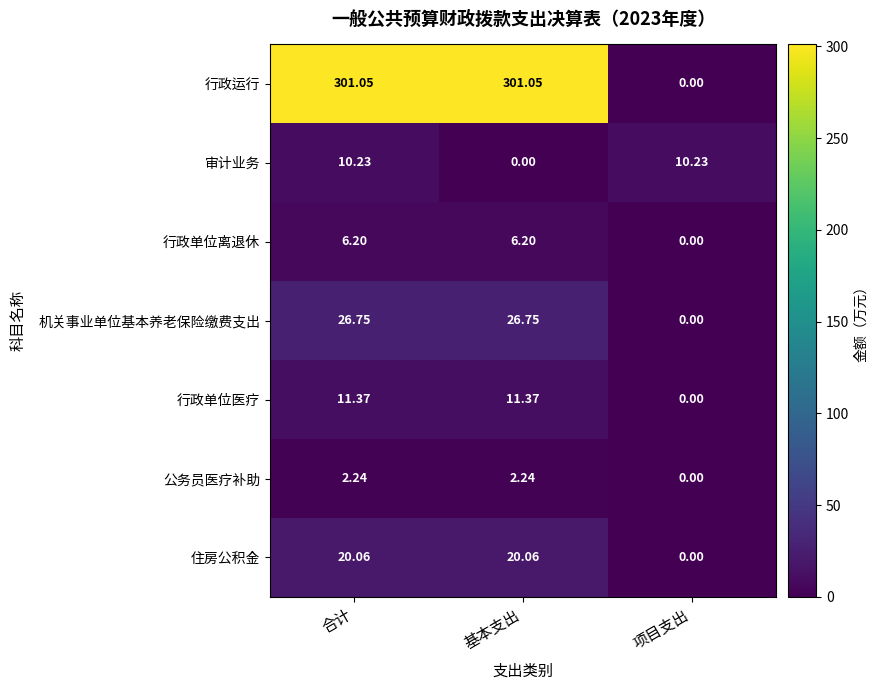

Rank the series at 合计 from lowest to highest value.

公务员医疗补助, 行政单位离退休, 审计业务, 行政单位医疗, 住房公积金, 机关事业单位基本养老保险缴费支出, 行政运行